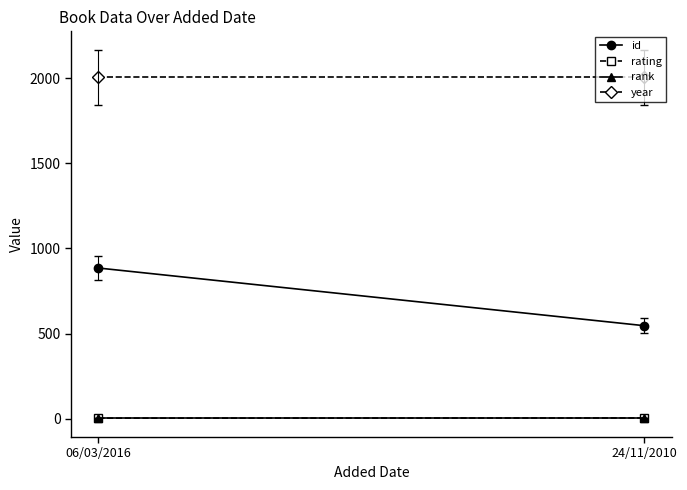

Is it true that rank equals 2 at 24/11/2010?

False